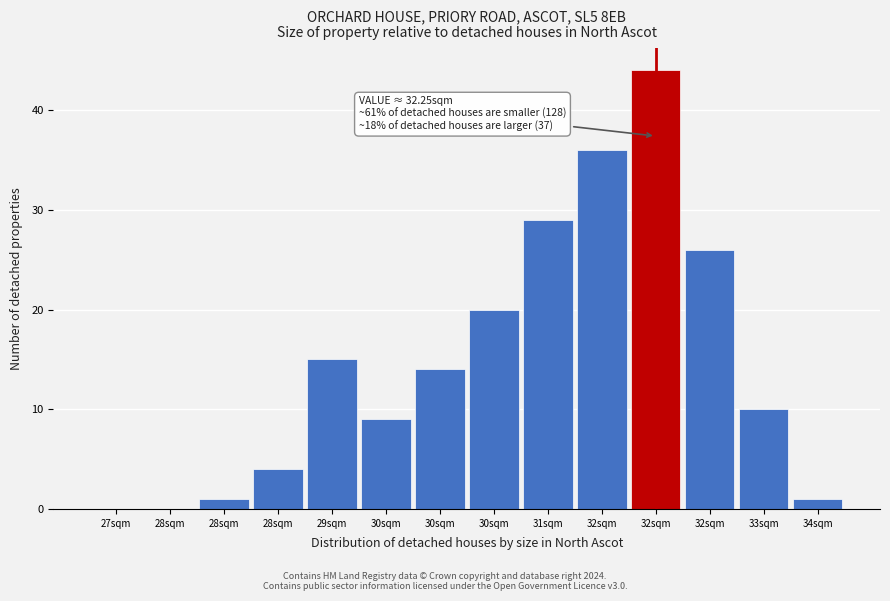

How many series are shown in this chart?

1